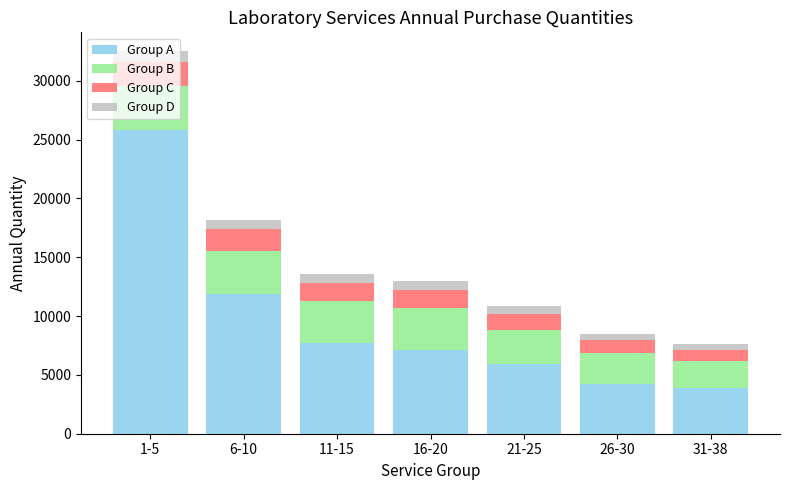

Which category has the highest value in the Group A series?

1-5